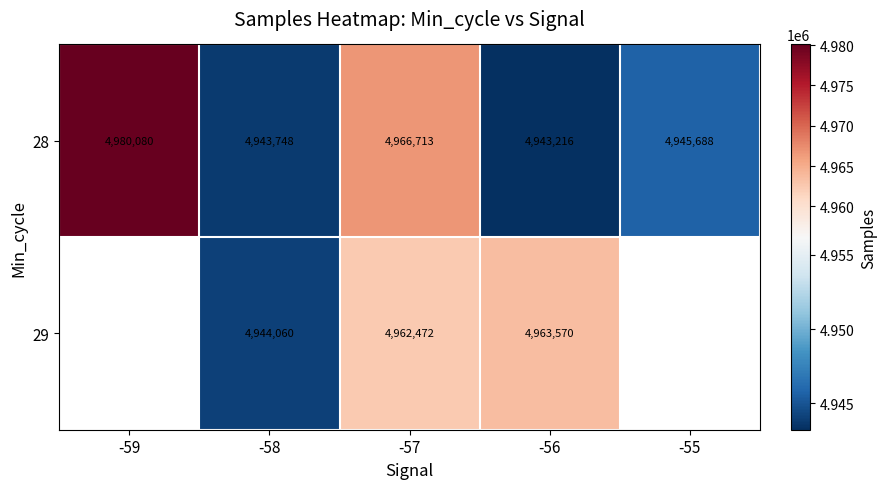

What is the average value of the 28 series?

4955889